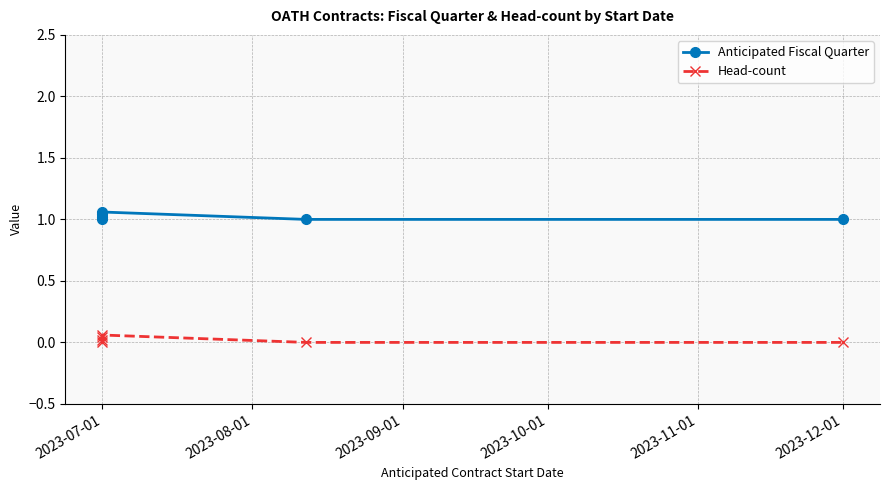

Reading left to right, transcribe all the data shown in this chart.

Anticipated Fiscal Quarter: 1.0	1.0	1.0	1.1	1.0	1.0
Head-count: 0.0	0.0	0.0	0.1	0.0	0.0